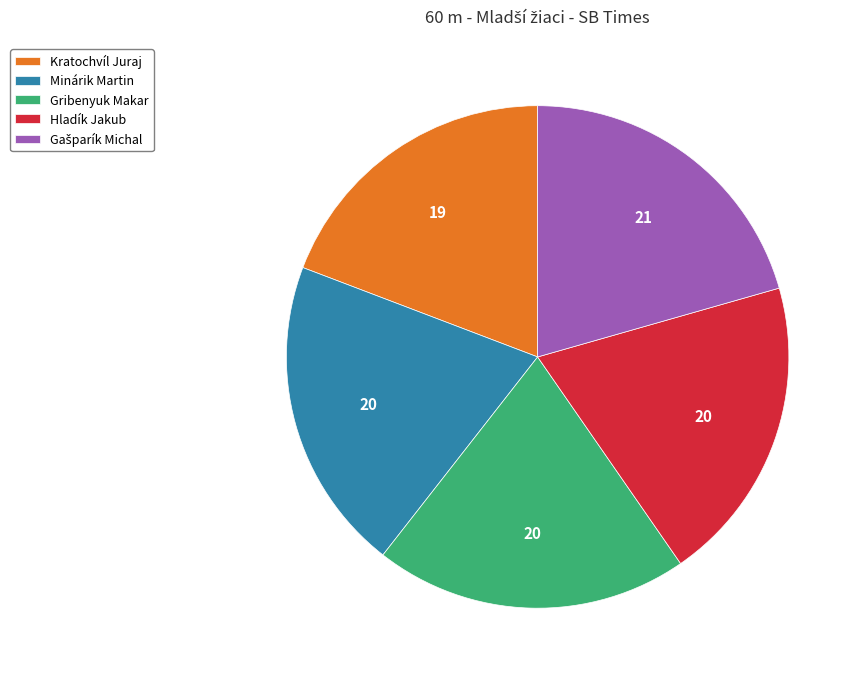

Does Hladík Jakub represent more than half of the total?

No